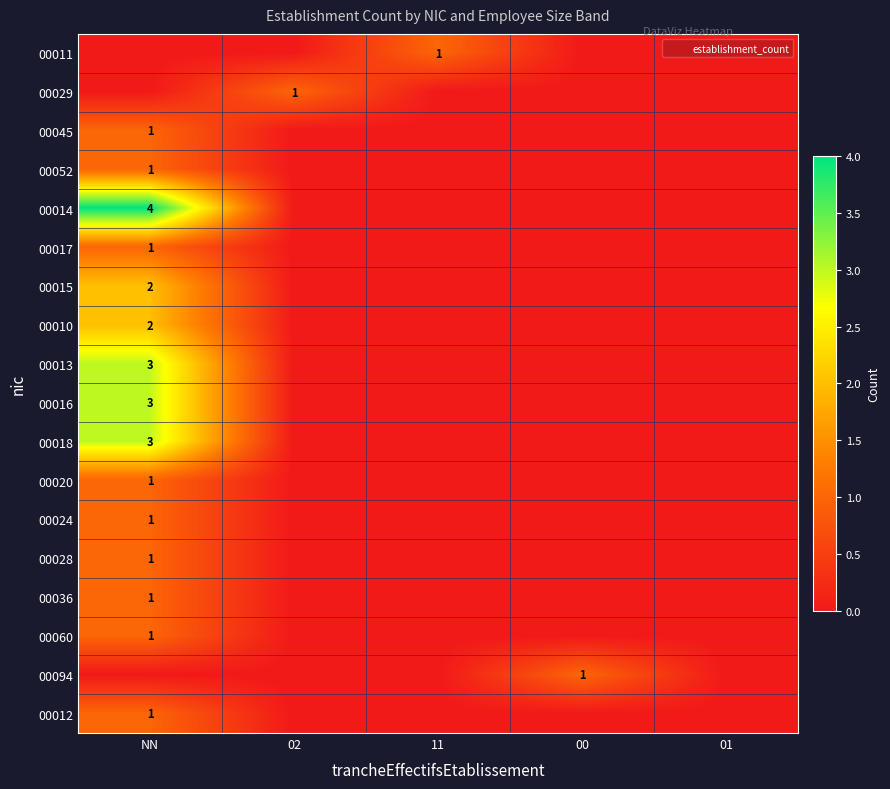

What is the difference between the highest and lowest values at 02?

1